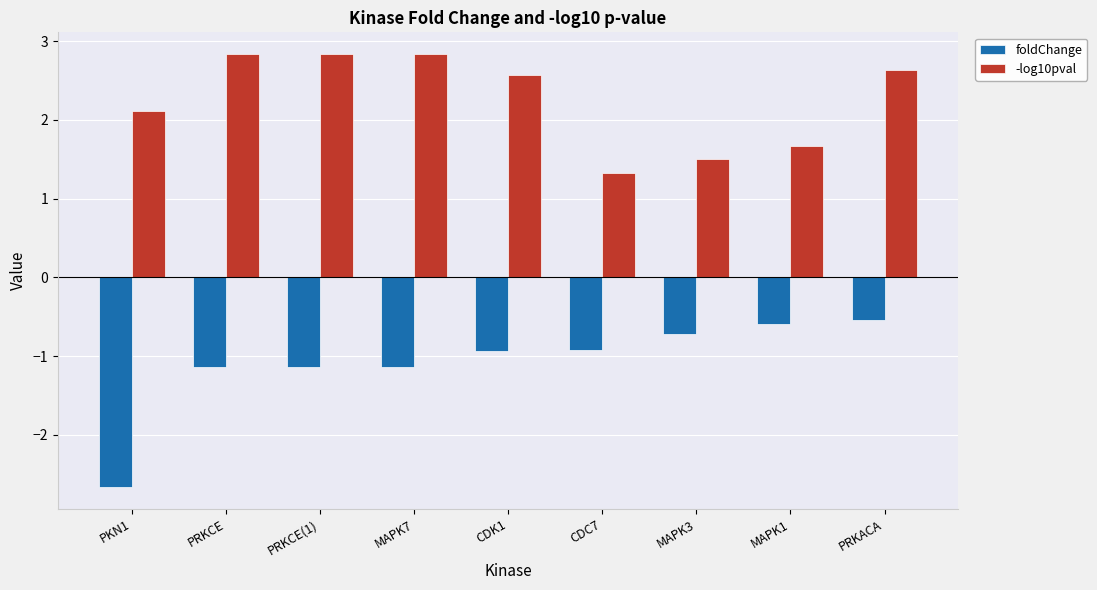

What is the difference between the second highest and second lowest values in the foldChange series?

0.6